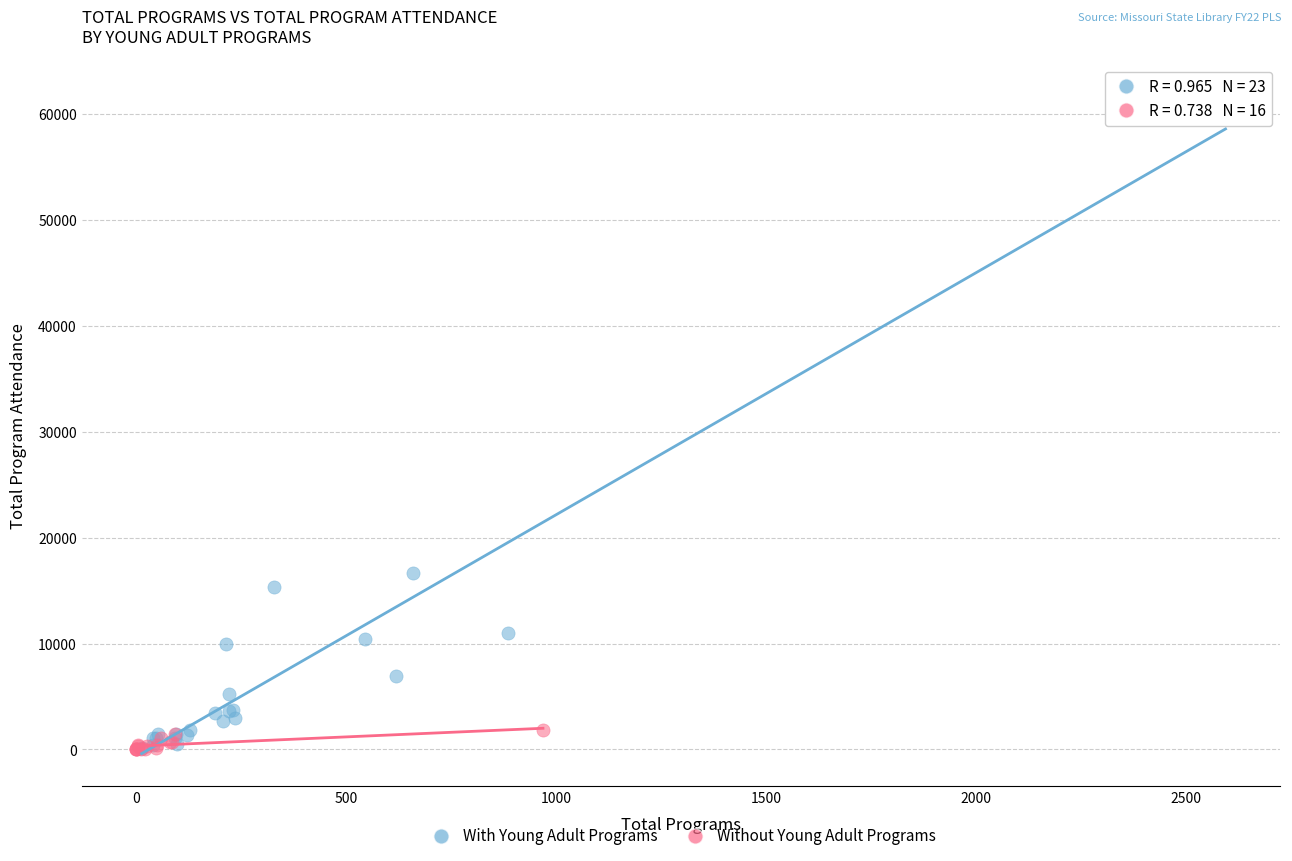

Which series has the widest spread of Y values?

With Young Adult Programs